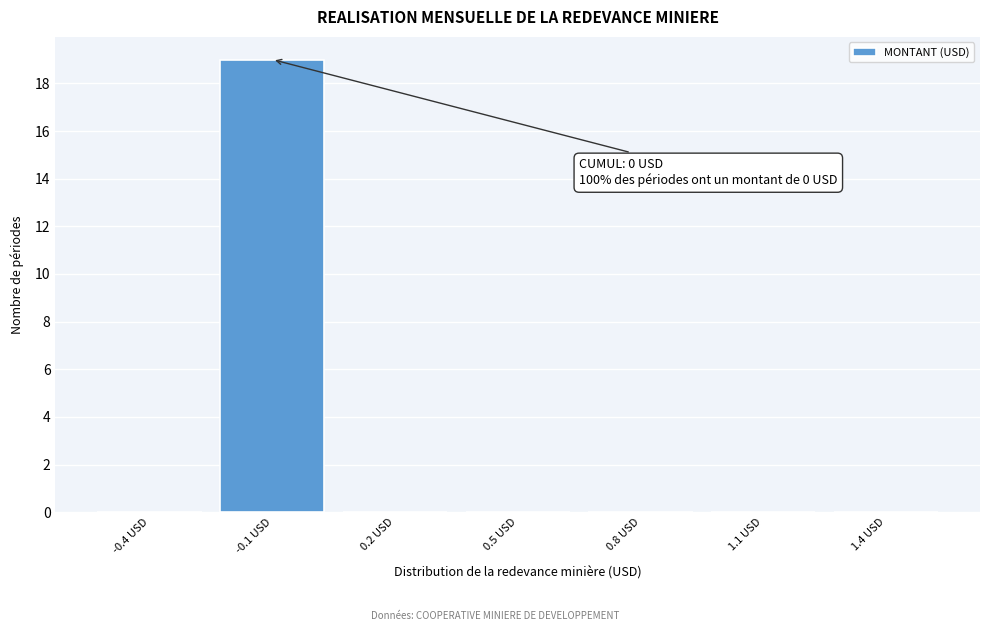

Reading left to right, what are all the values shown in this chart?

-0.4 USD=0	-0.1 USD=19	0.2 USD=0	0.5 USD=0	0.8 USD=0	1.1 USD=0	1.4 USD=0